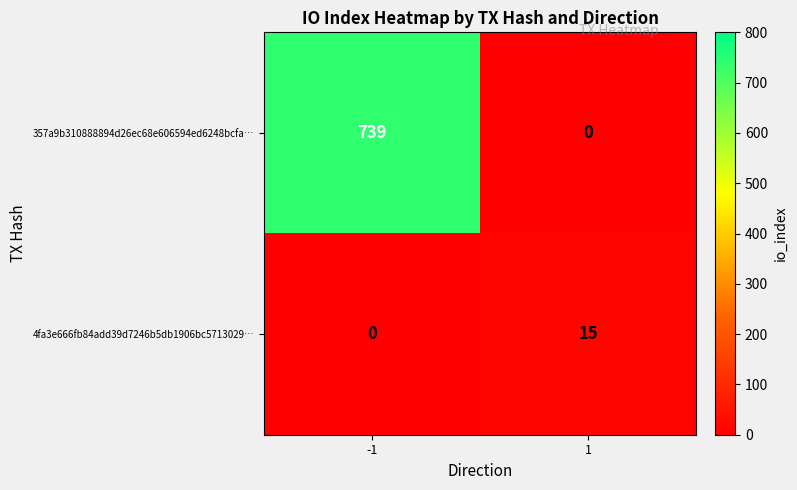

Reading left to right, extract all data points from this chart.

357a9b310888894d26ec68e606594ed6248bcfa…: -1=739	1=0
4fa3e666fb84add39d7246b5db1906bc5713029…: -1=0	1=15